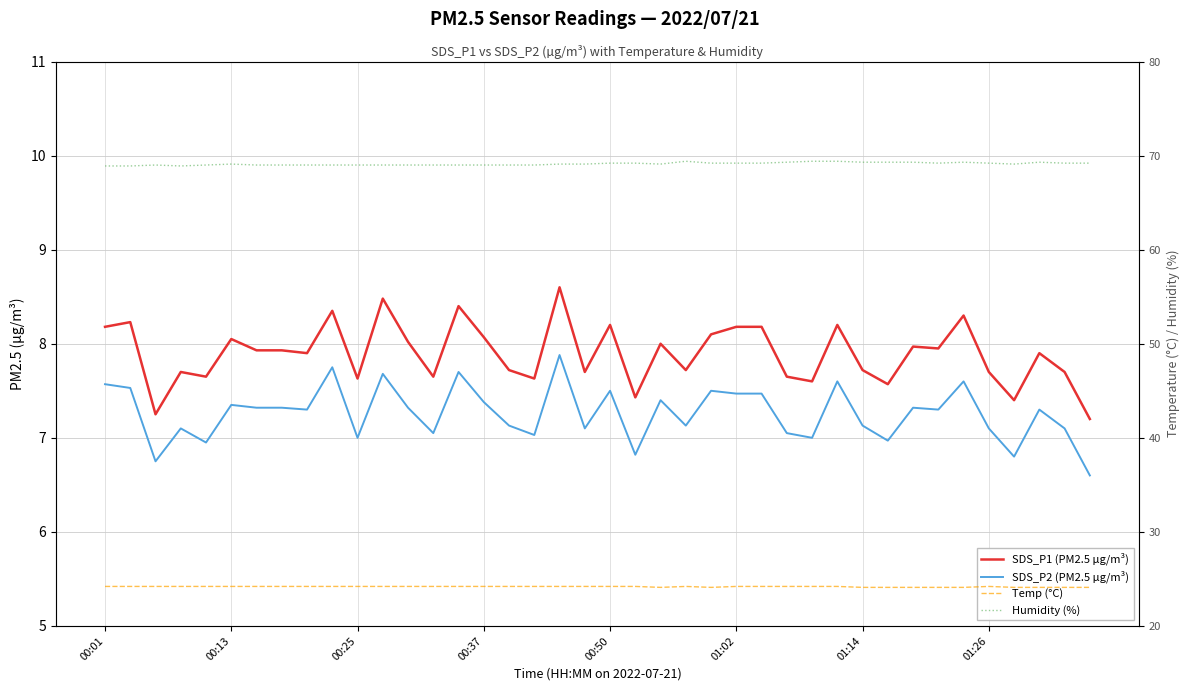

In SDS_P1 (PM2.5 µg/m³), how many points are lower than both neighbors (excluding endpoints)?

13